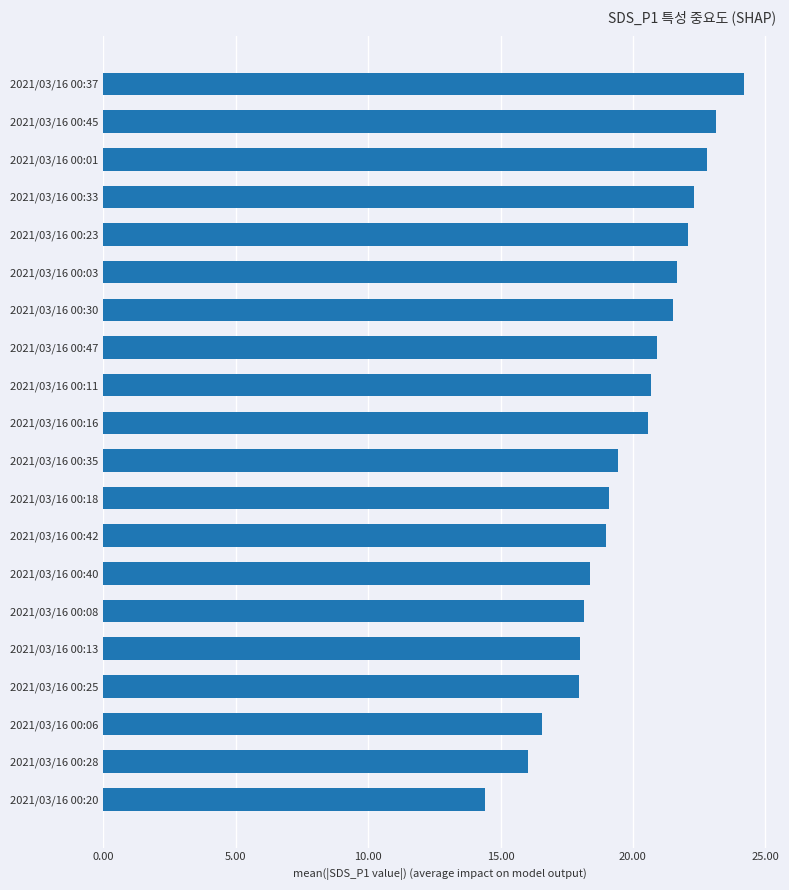

What is the average value?

19.8